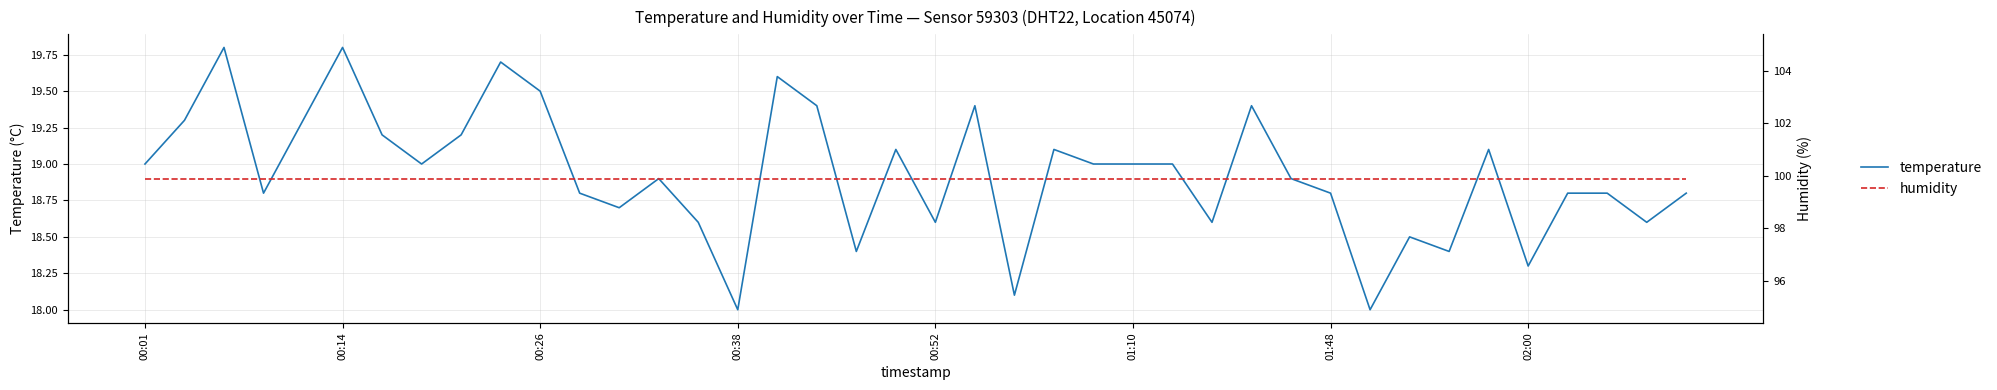

What is the average value of the temperature series?

18.9